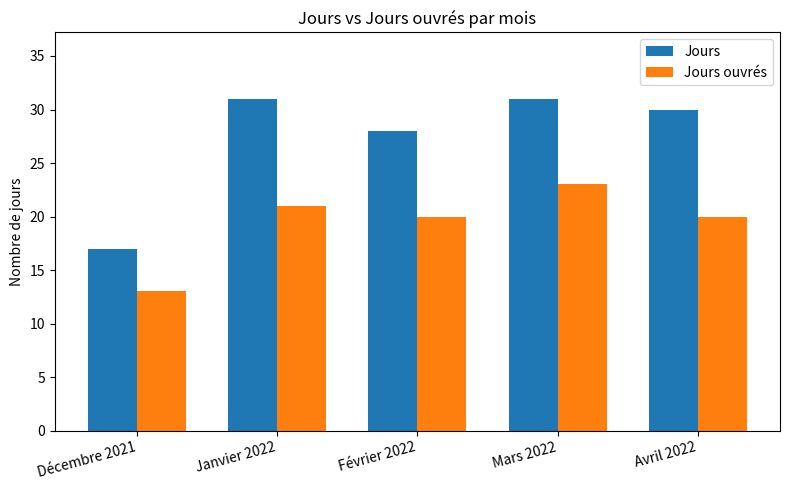

What is the total value across all series at Mars 2022?

54